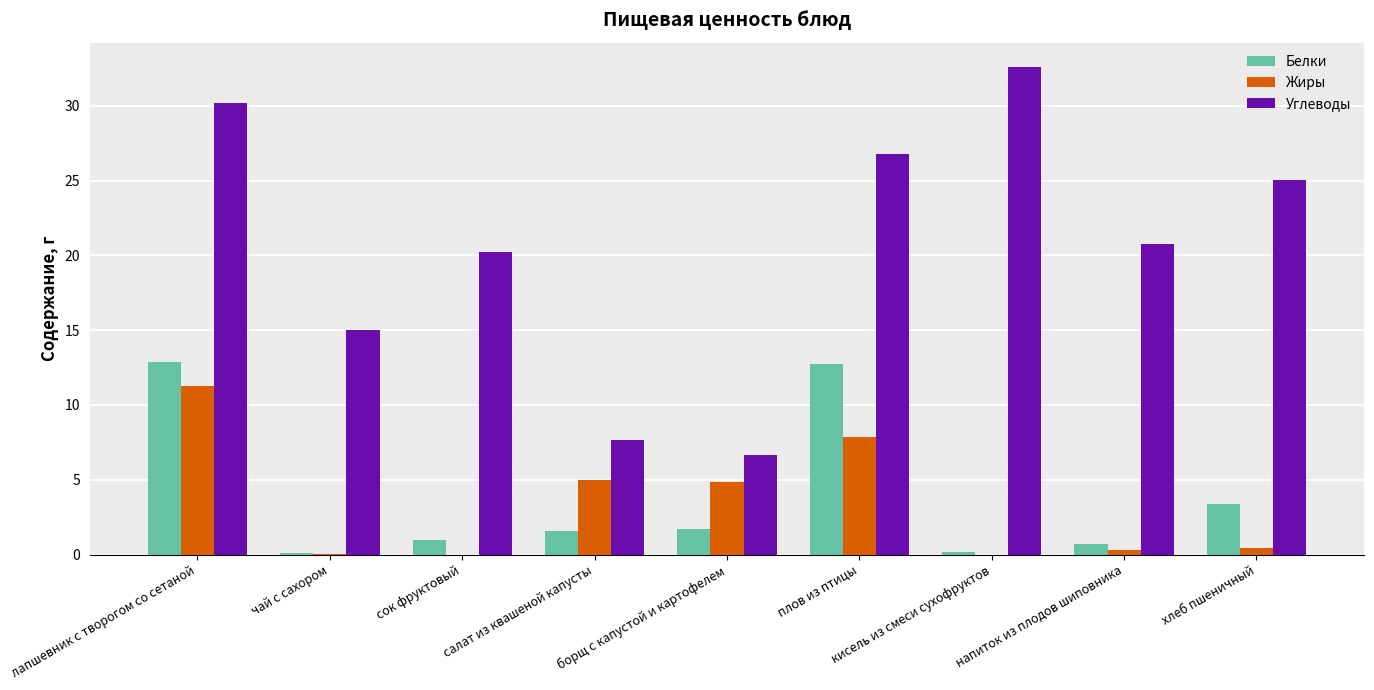

Which series has the largest total across all categories?

Углеводы